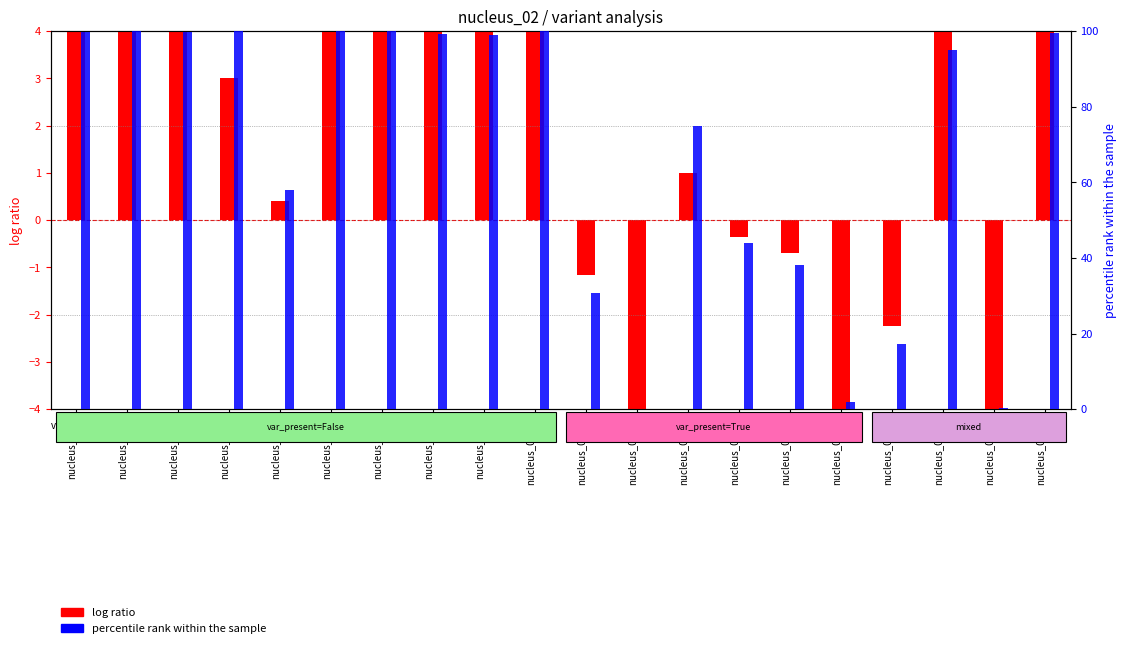

What value does the percentile rank within the sample series have at nucleus_02.1?

99.9